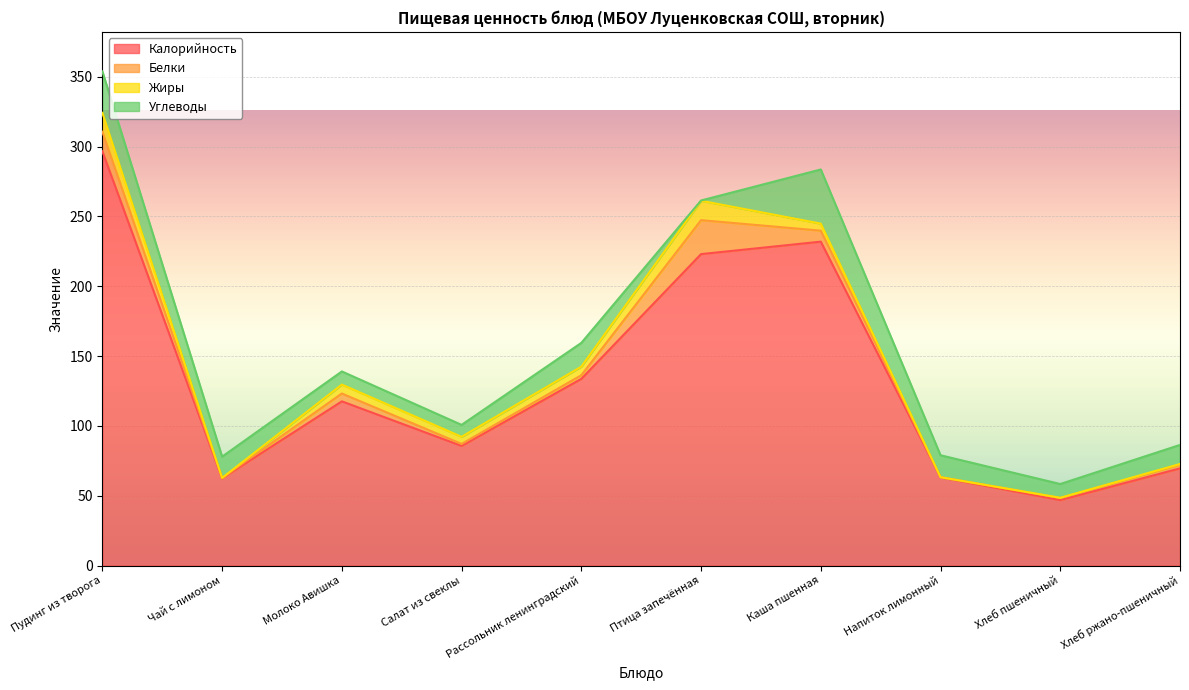

What is the total value across all series at Рассольник ленинградский?

159.4